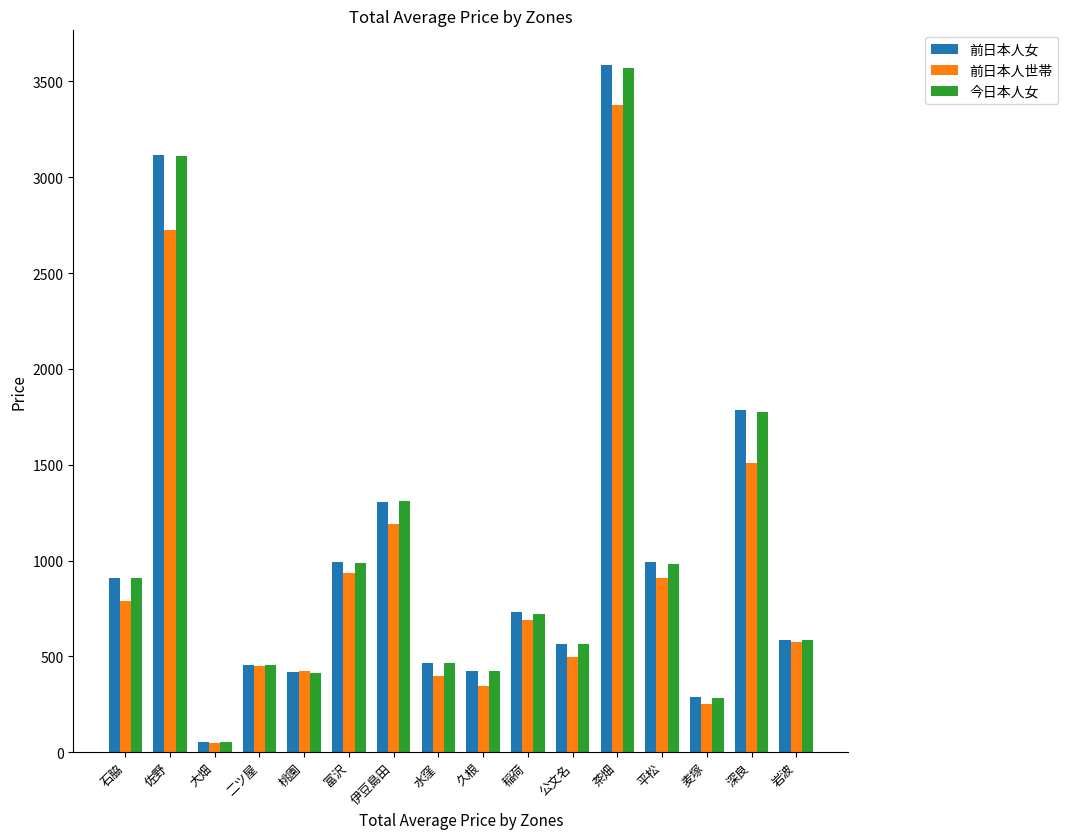

At which label does 前日本人女 reach its minimum?

大畑